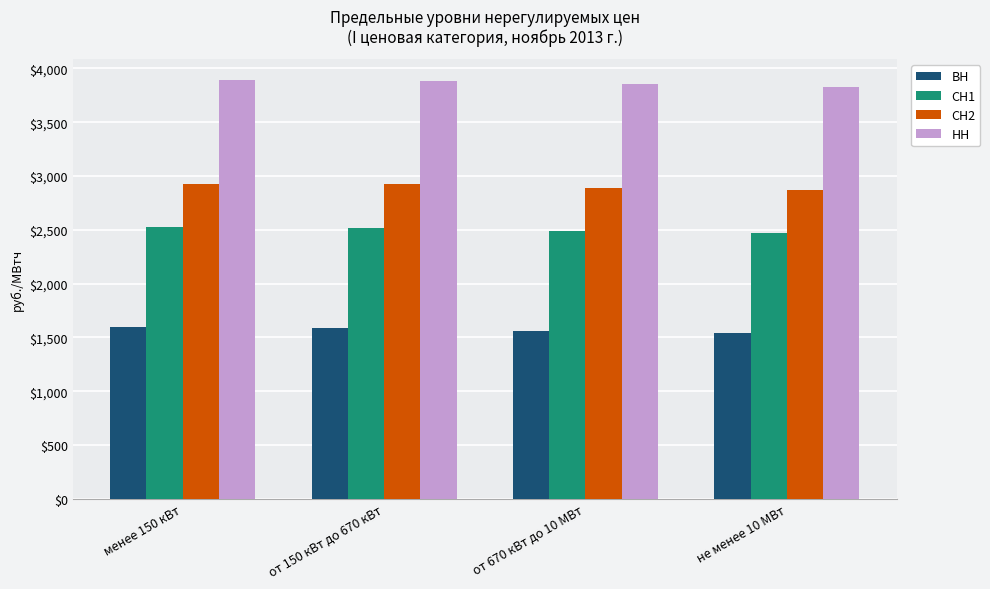

True or false: ВН has a value of 1563.3 at от 670 кВт до 10 МВт.

True